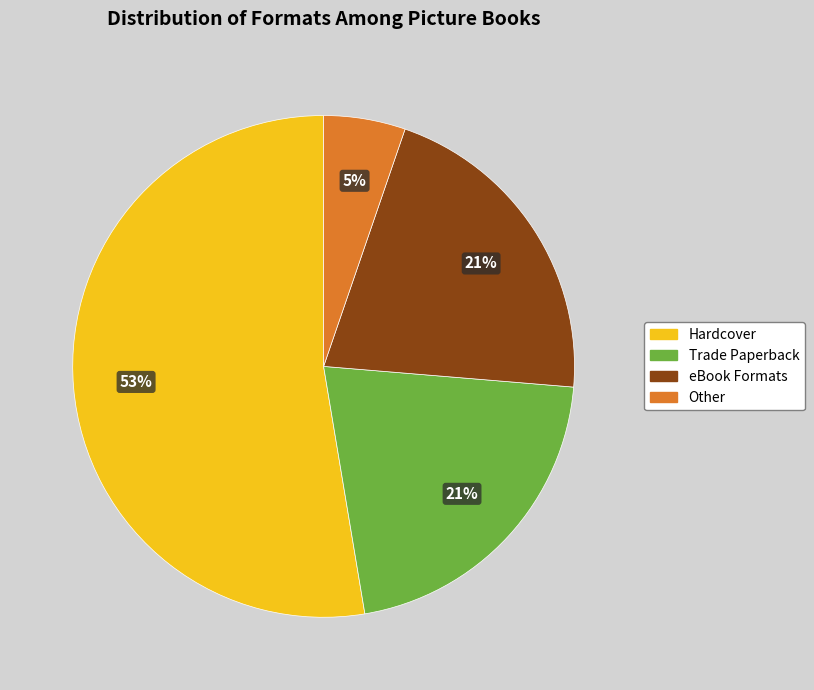

To the nearest percent, what is the average slice percentage?

25%